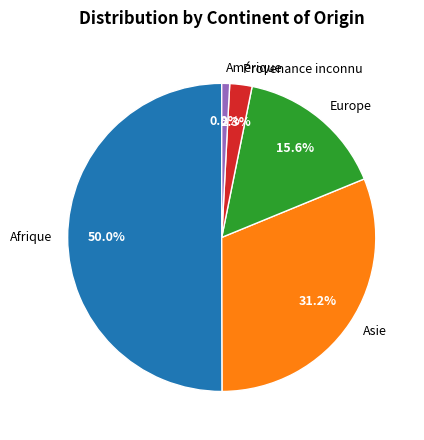

Rank the categories by value from highest to lowest.

Afrique, Asie, Europe, Provenance inconnu, Amérique